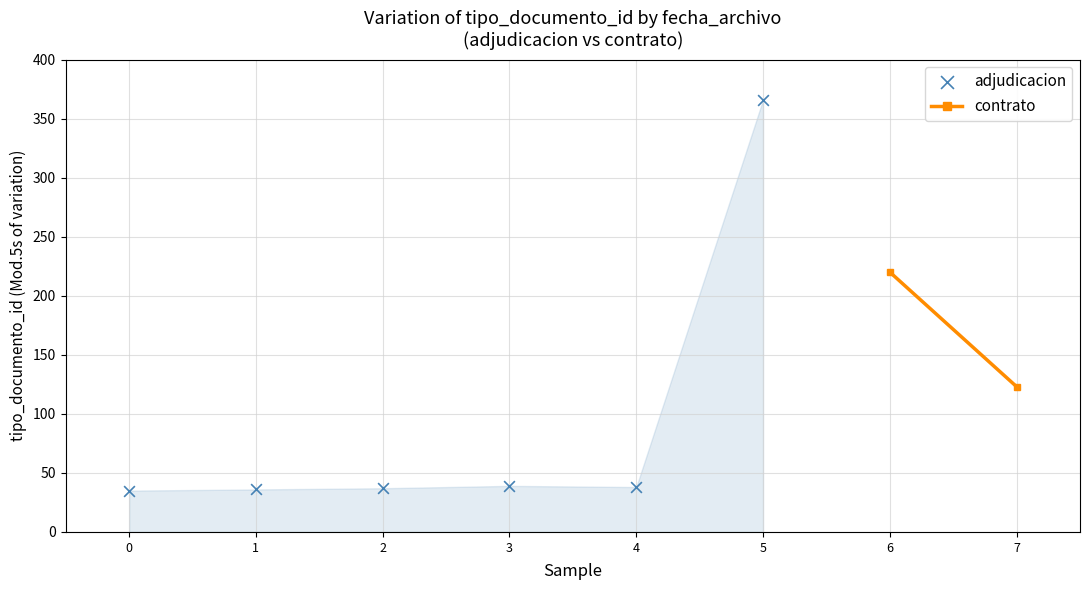

What is the range of Y values (max minus min)?

331